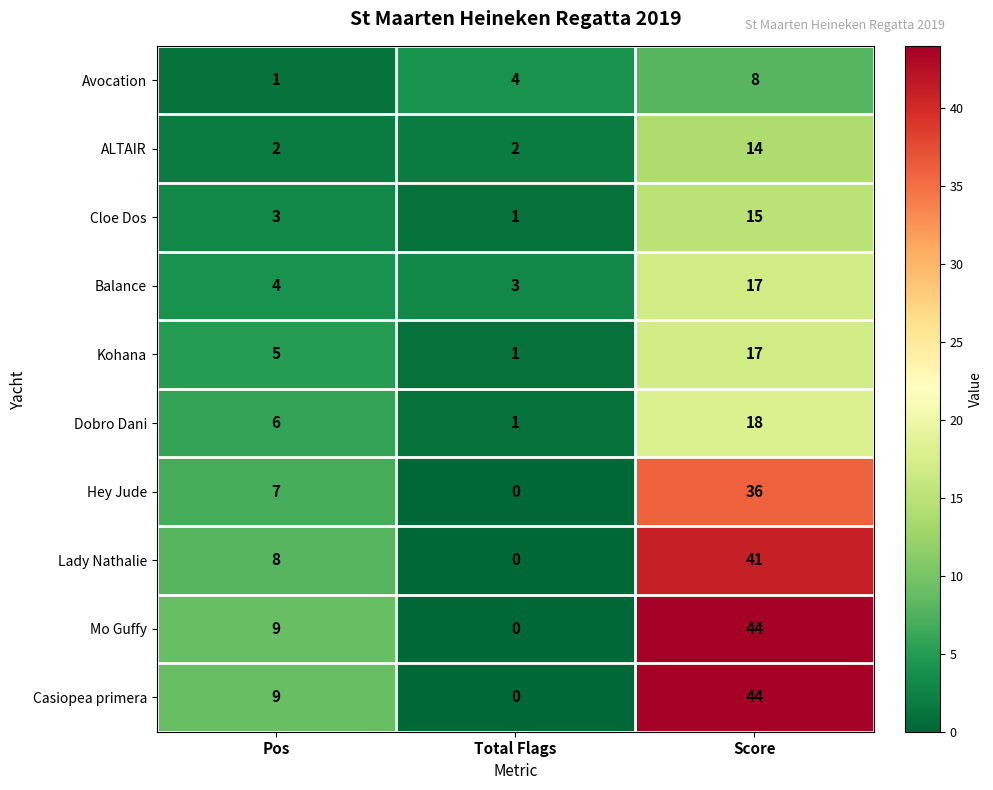

Is it true that Avocation equals 1 at Total Flags?

False